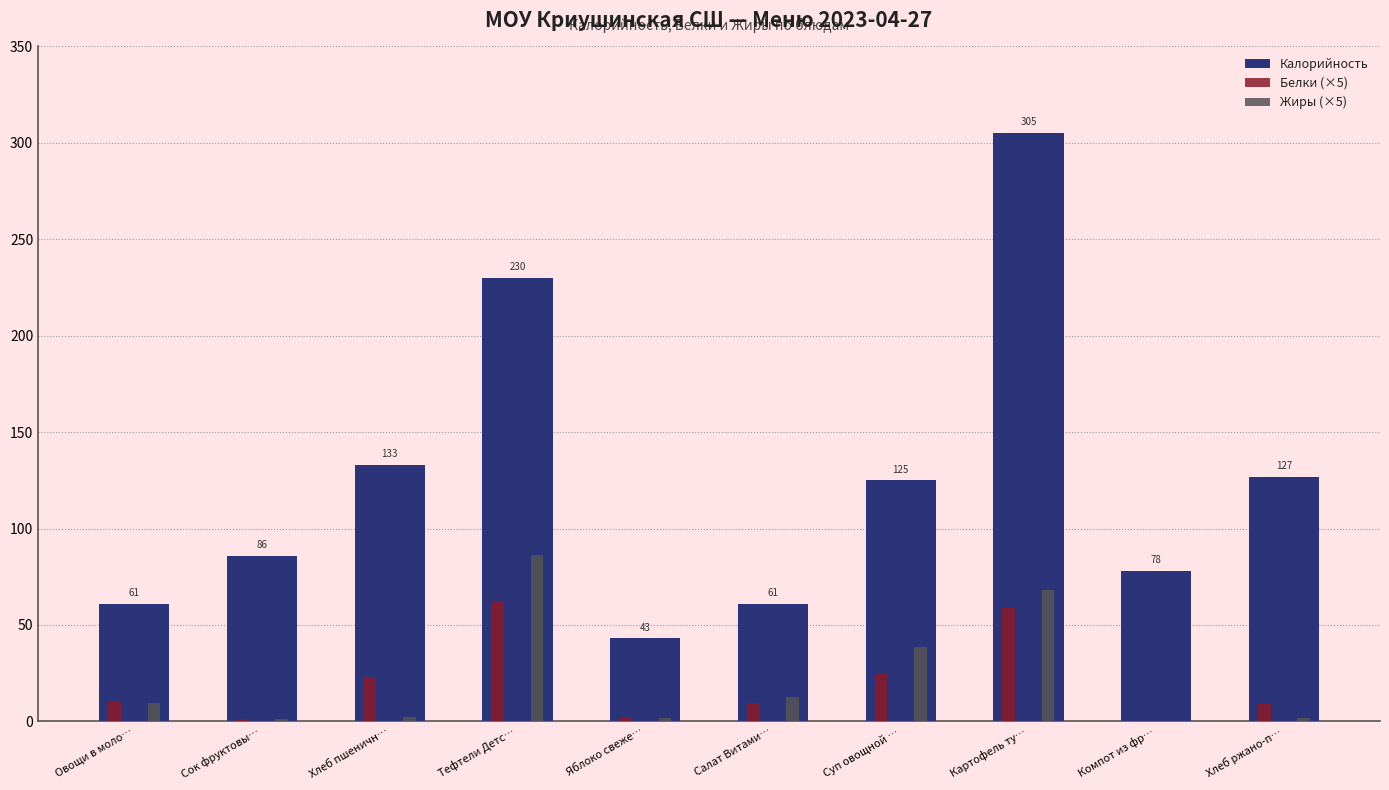

Which category has the highest value across all series?

Картофель ту…